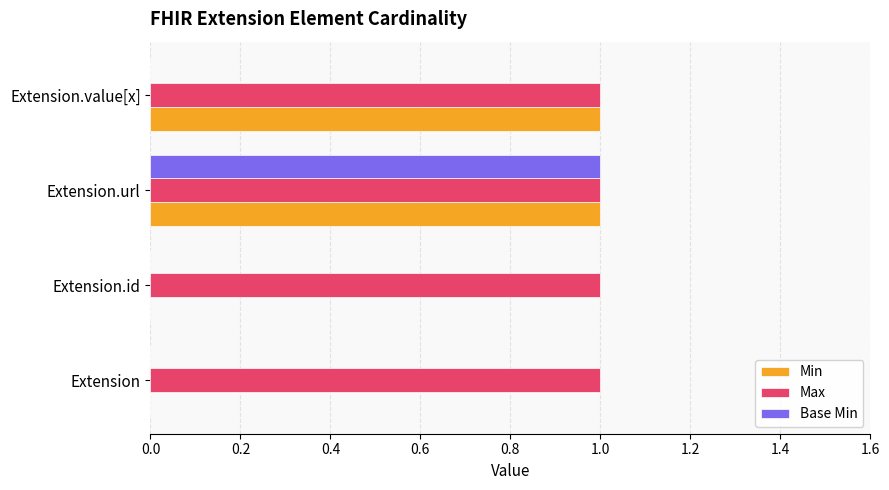

Is it true that Min equals 0 at Extension.id?

True